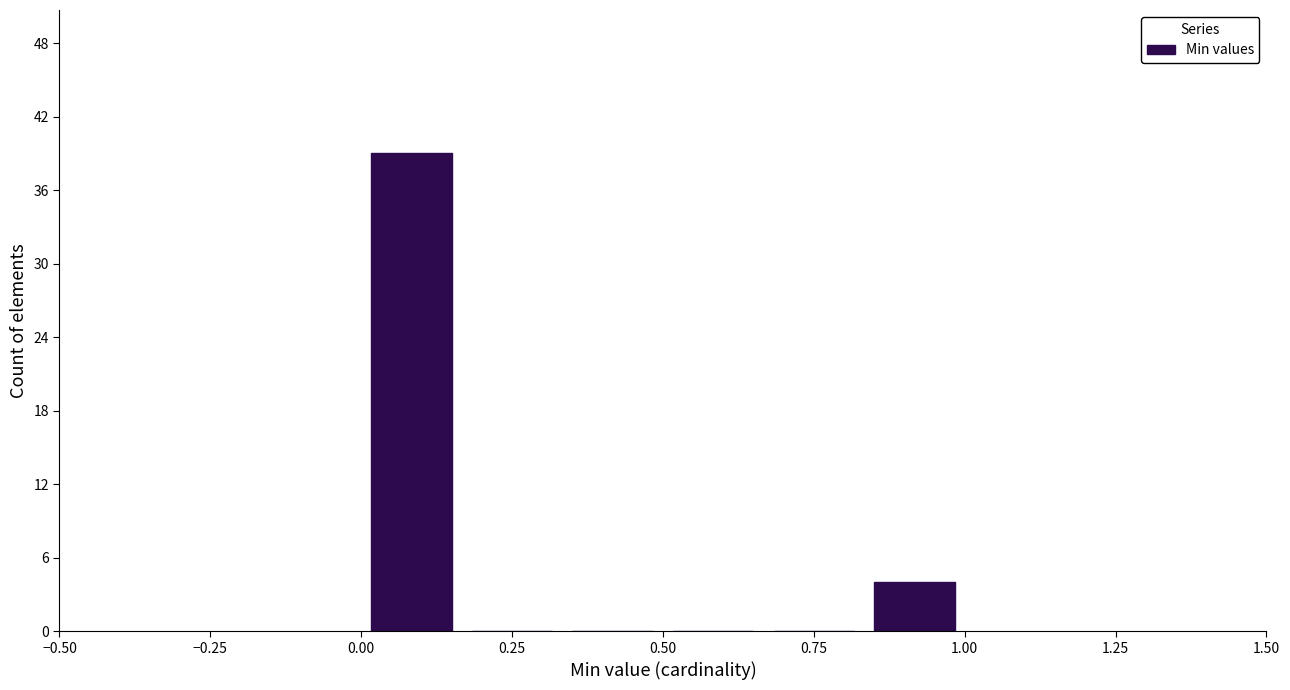

Around what value on the x-axis is the tallest bar? Give the approximate position of its centre, as read against the axis.

0.10